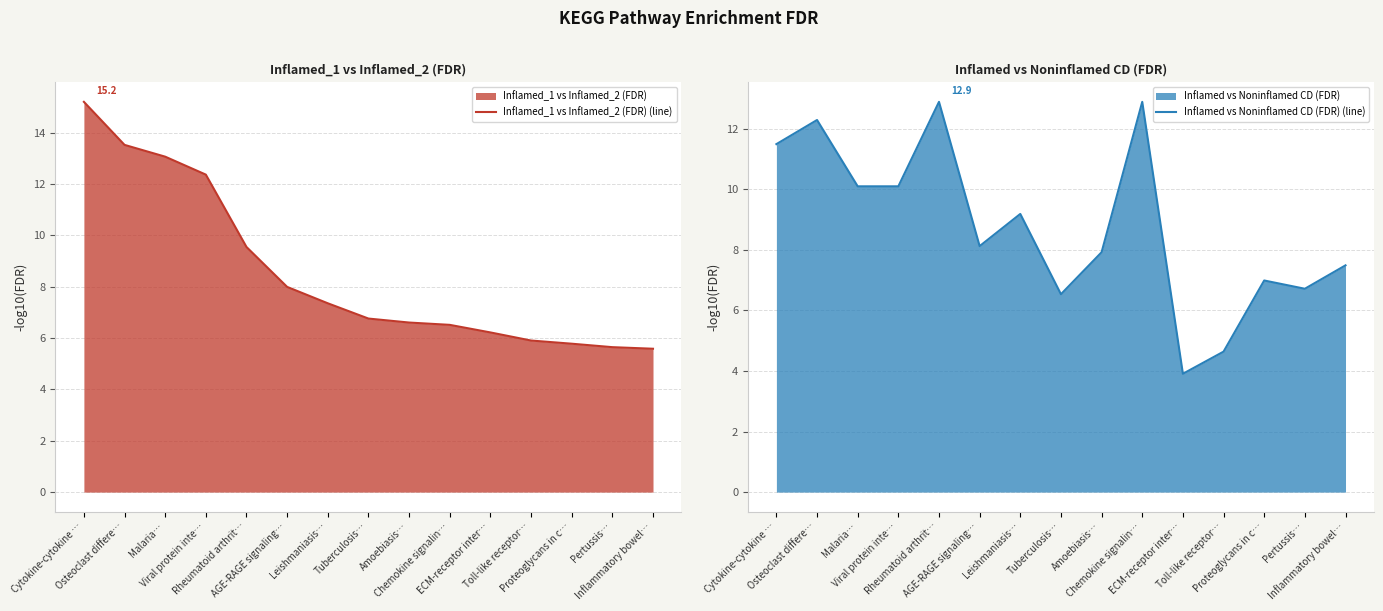

How many lines are shown in the chart?

2